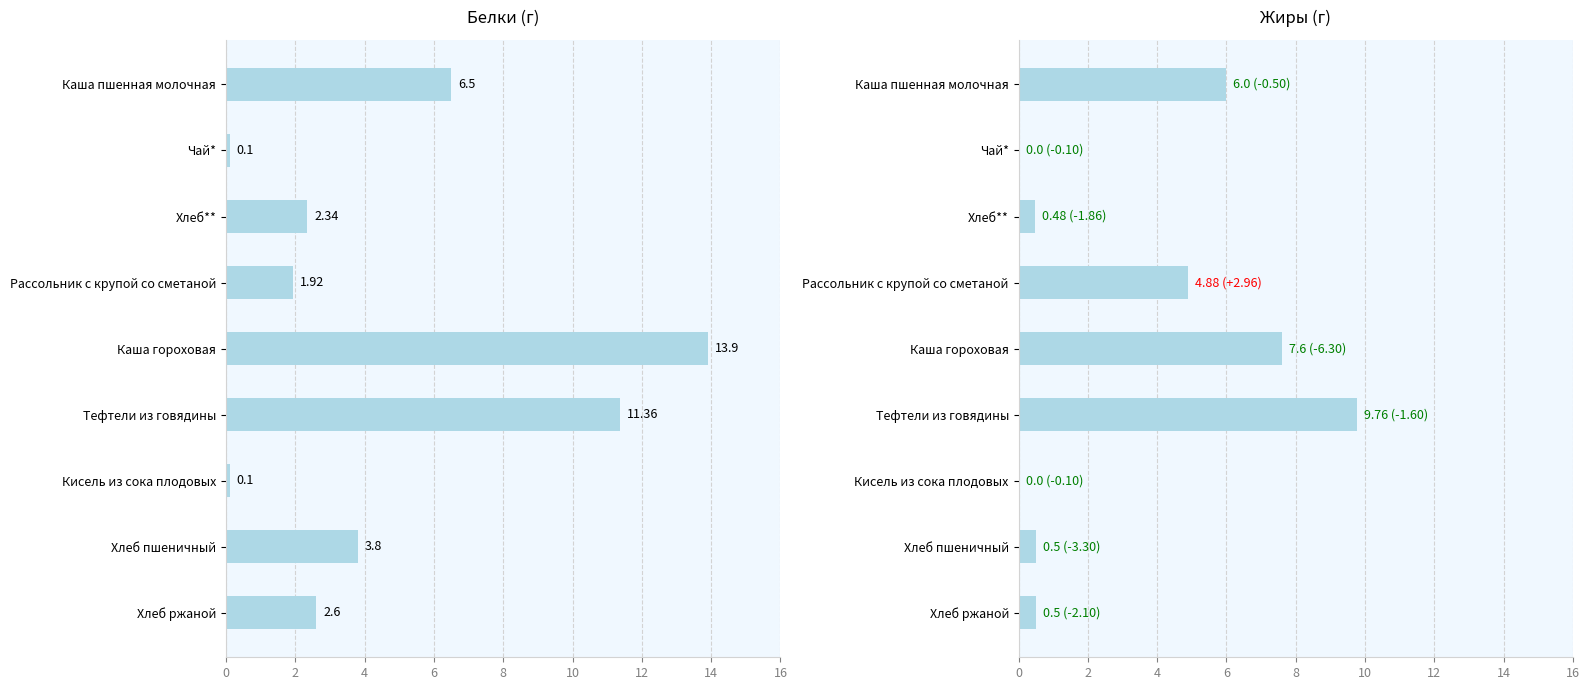

True or false: Жиры has a value of 6.5 at Рассольник с крупой со сметаной.

False